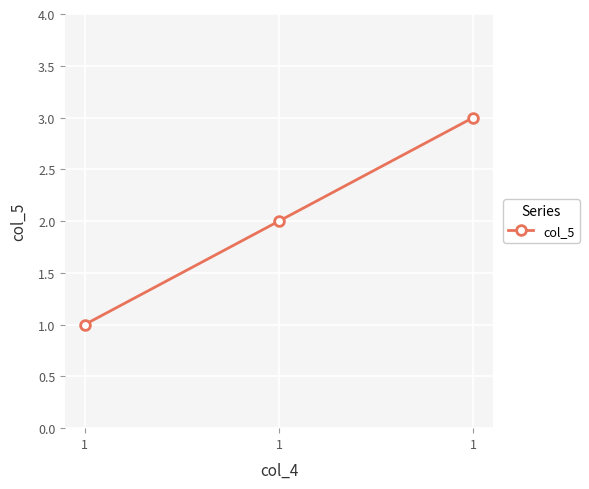

What is the maximum value shown in the chart?

3